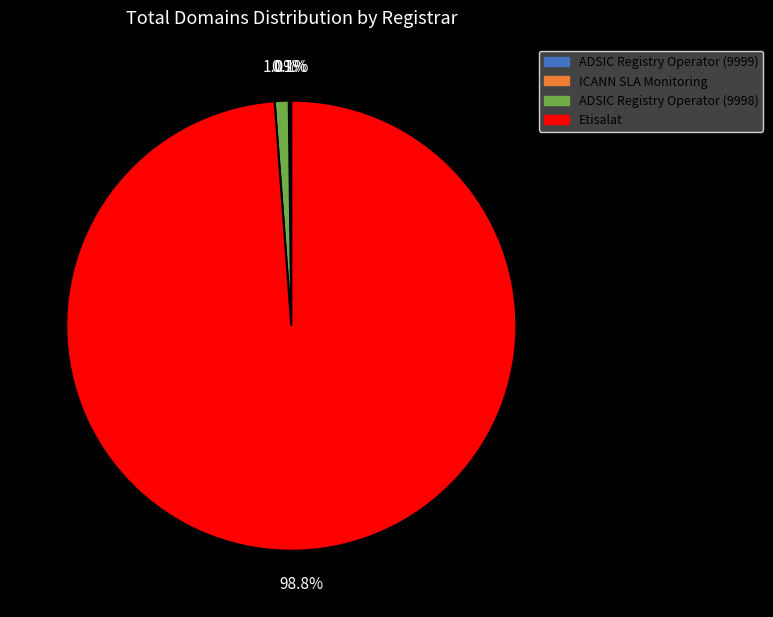

To the nearest percent, what is the average slice percentage?

25%